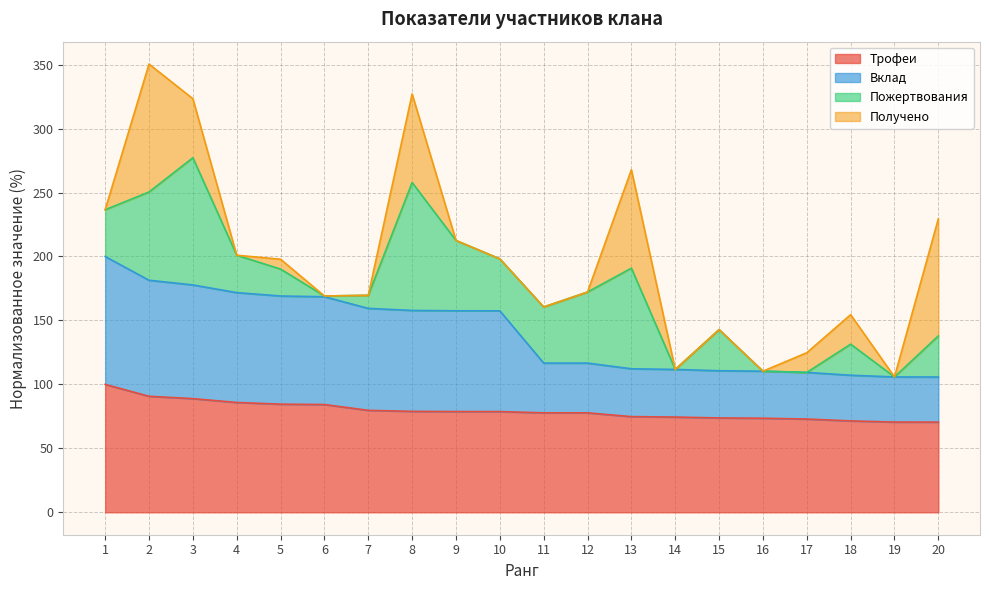

What is the total value across all series at 19?

105.8